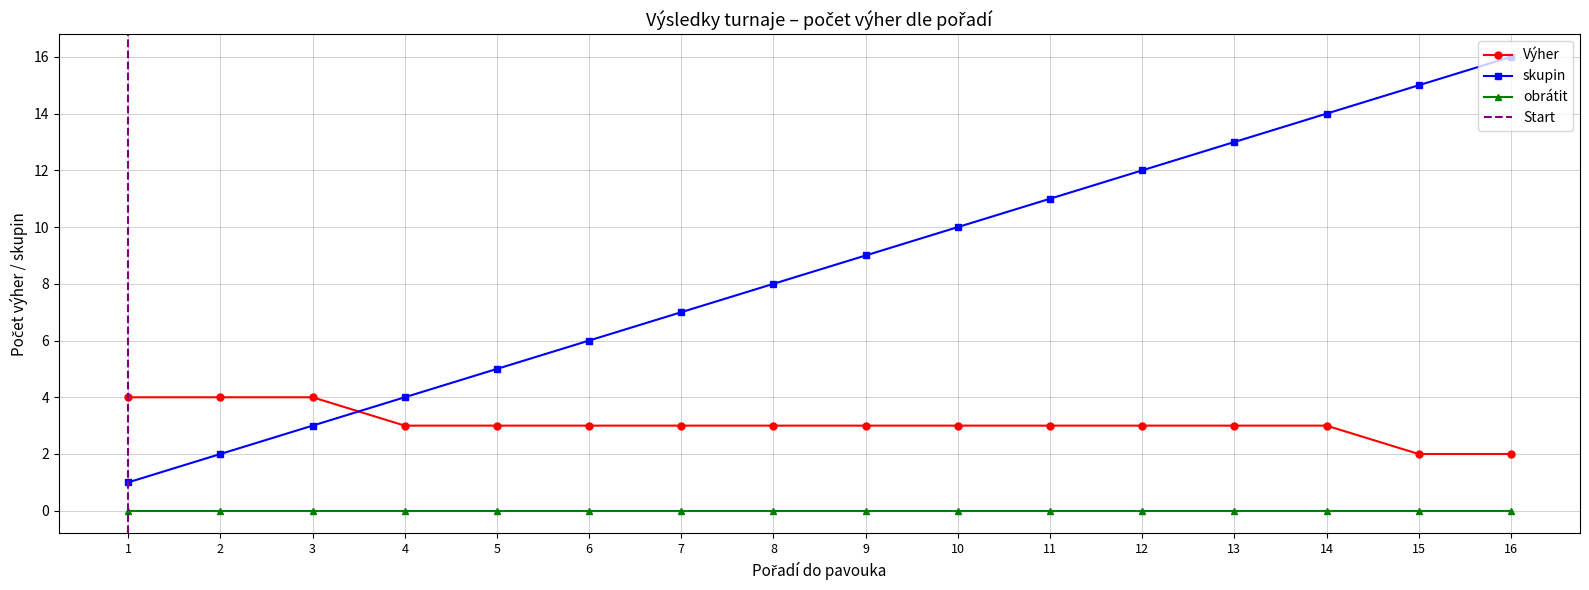

Rank the categories by skupin value from highest to lowest.

16, 15, 14, 13, 12, 11, 10, 9, 8, 7, 6, 5, 4, 3, 2, 1